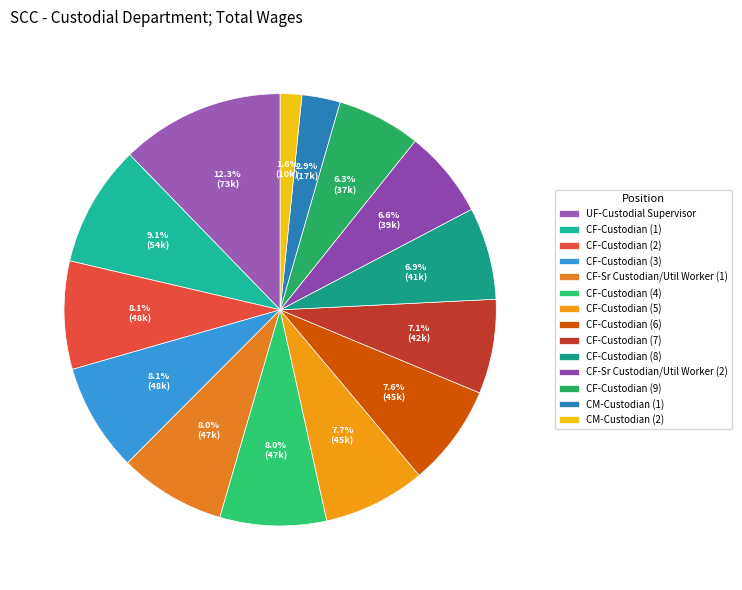

Rank the categories by value from highest to lowest.

UF-Custodial Supervisor, CF-Custodian (54144), CF-Custodian (48073), CF-Custodian (48057), CF-Sr Custodian/Util Worker (47397), CF-Custodian (47389), CF-Custodian (45495), CF-Custodian (45222), CF-Custodian (42000), CF-Custodian (41114), CF-Sr Custodian/Util Worker (39041), CF-Custodian (37240), CM-Custodian (17038), CM-Custodian (9572)